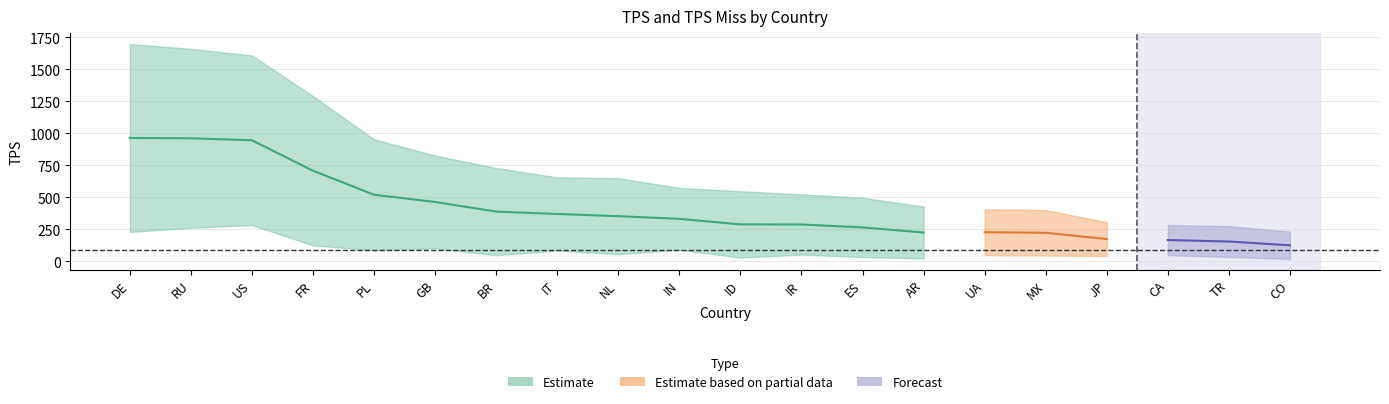

What is the label of the 19th point from the left?

TR